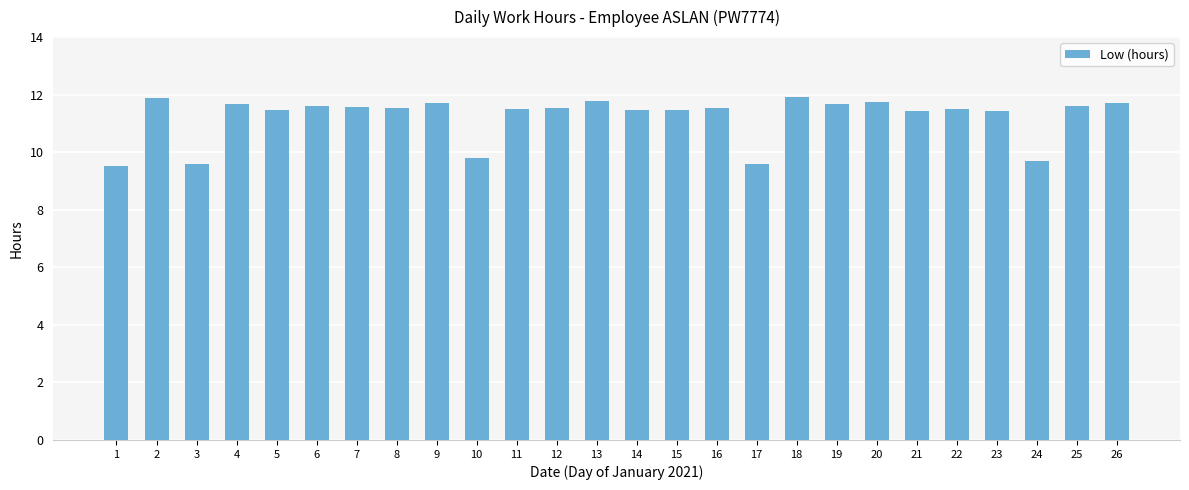

The chart shows a value of 9.6 at 3. True or false?

True